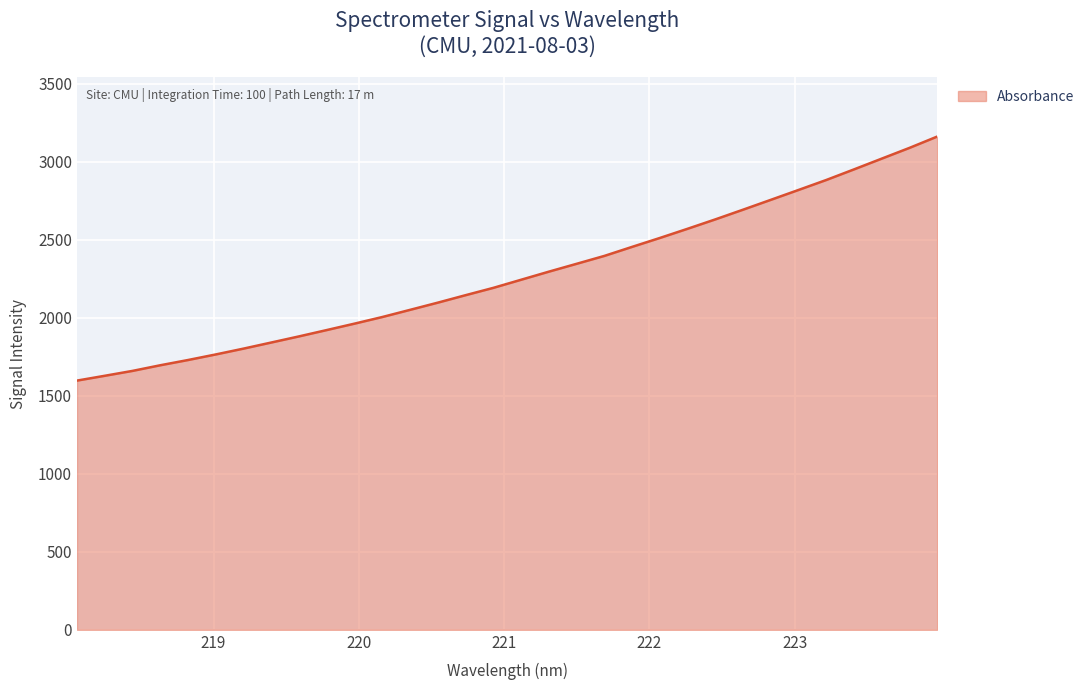

What is the difference between the maximum and minimum values?

1564.3